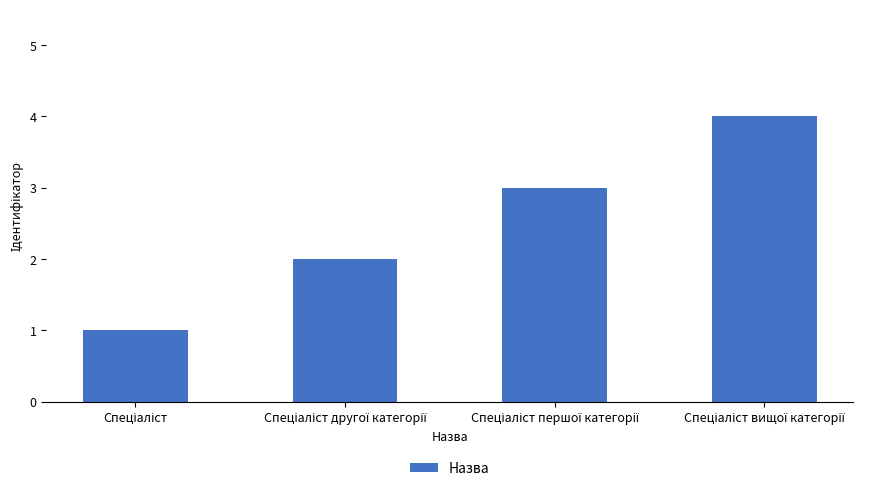

What is the sum of all values?

10